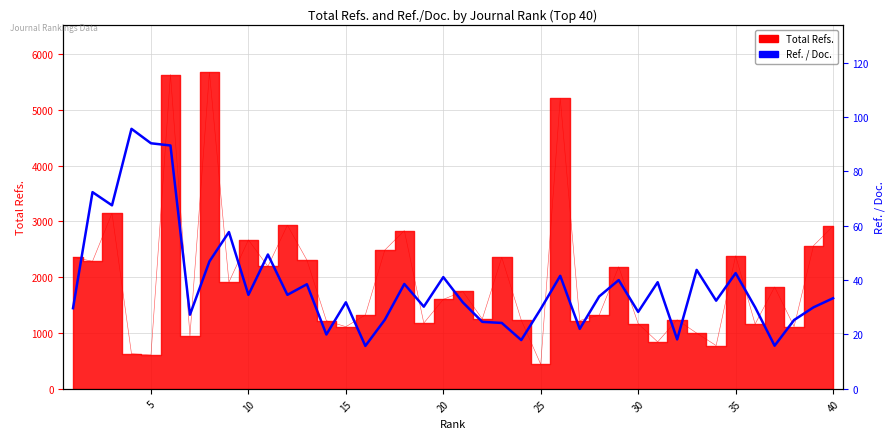

The value at 10 is 86.4. True or false?

False